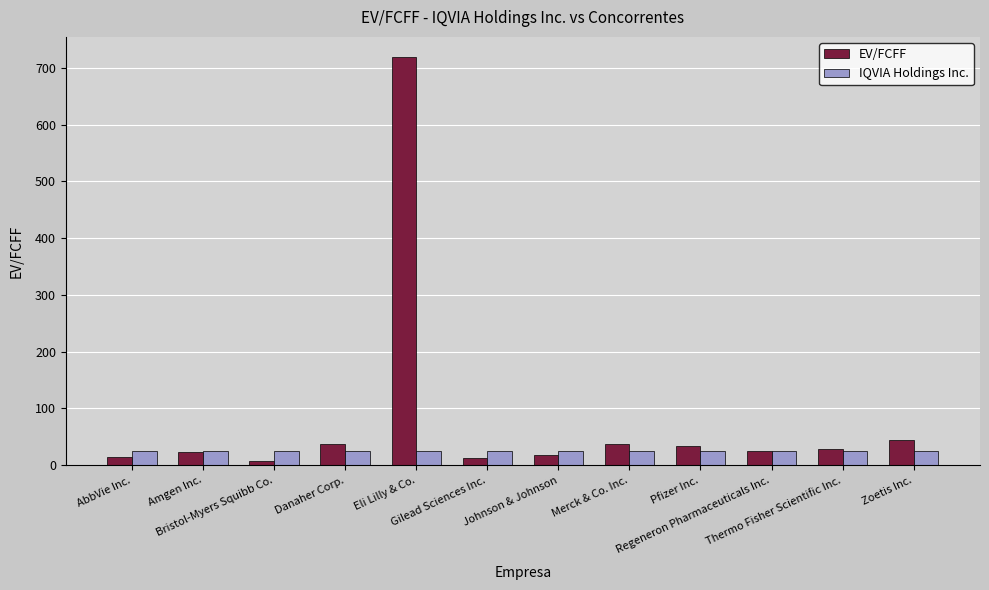

Are the bars grouped side by side (vs. stacked)?

Yes